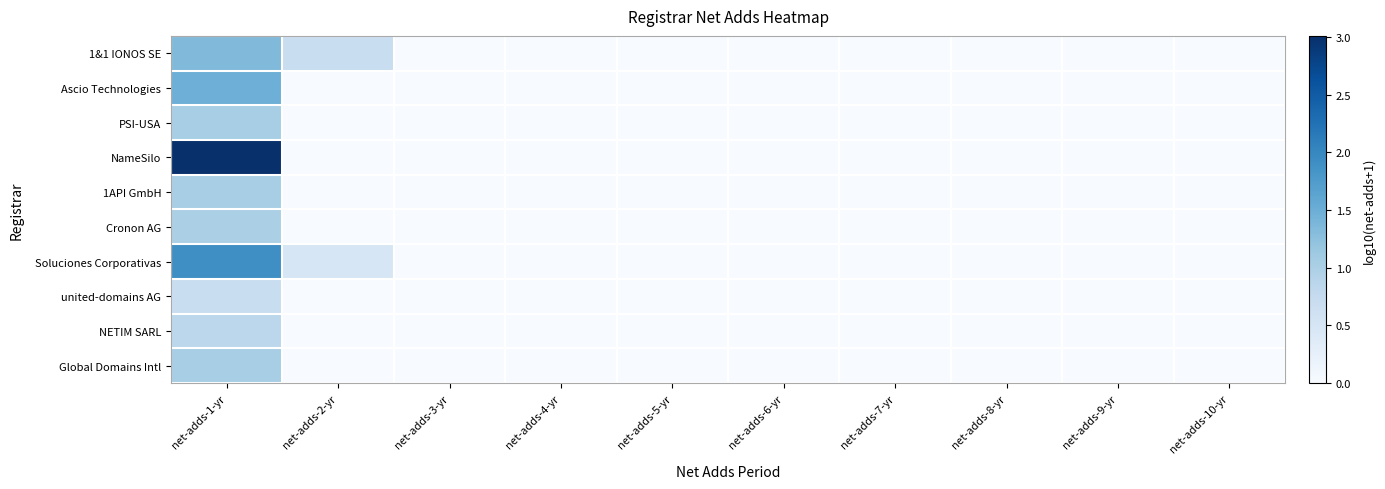

At net-adds-4-yr, list the series in order from smallest to largest.

1&1 IONOS SE, Ascio Technologies, PSI-USA, NameSilo, 1API GmbH, Cronon AG, Soluciones Corporativas, united-domains AG, NETIM SARL, Global Domains Intl